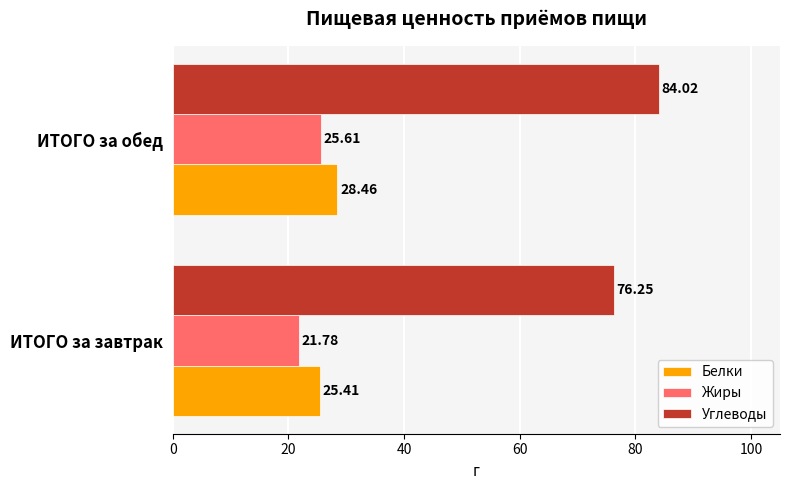

Which series has the widest spread of values?

Углеводы